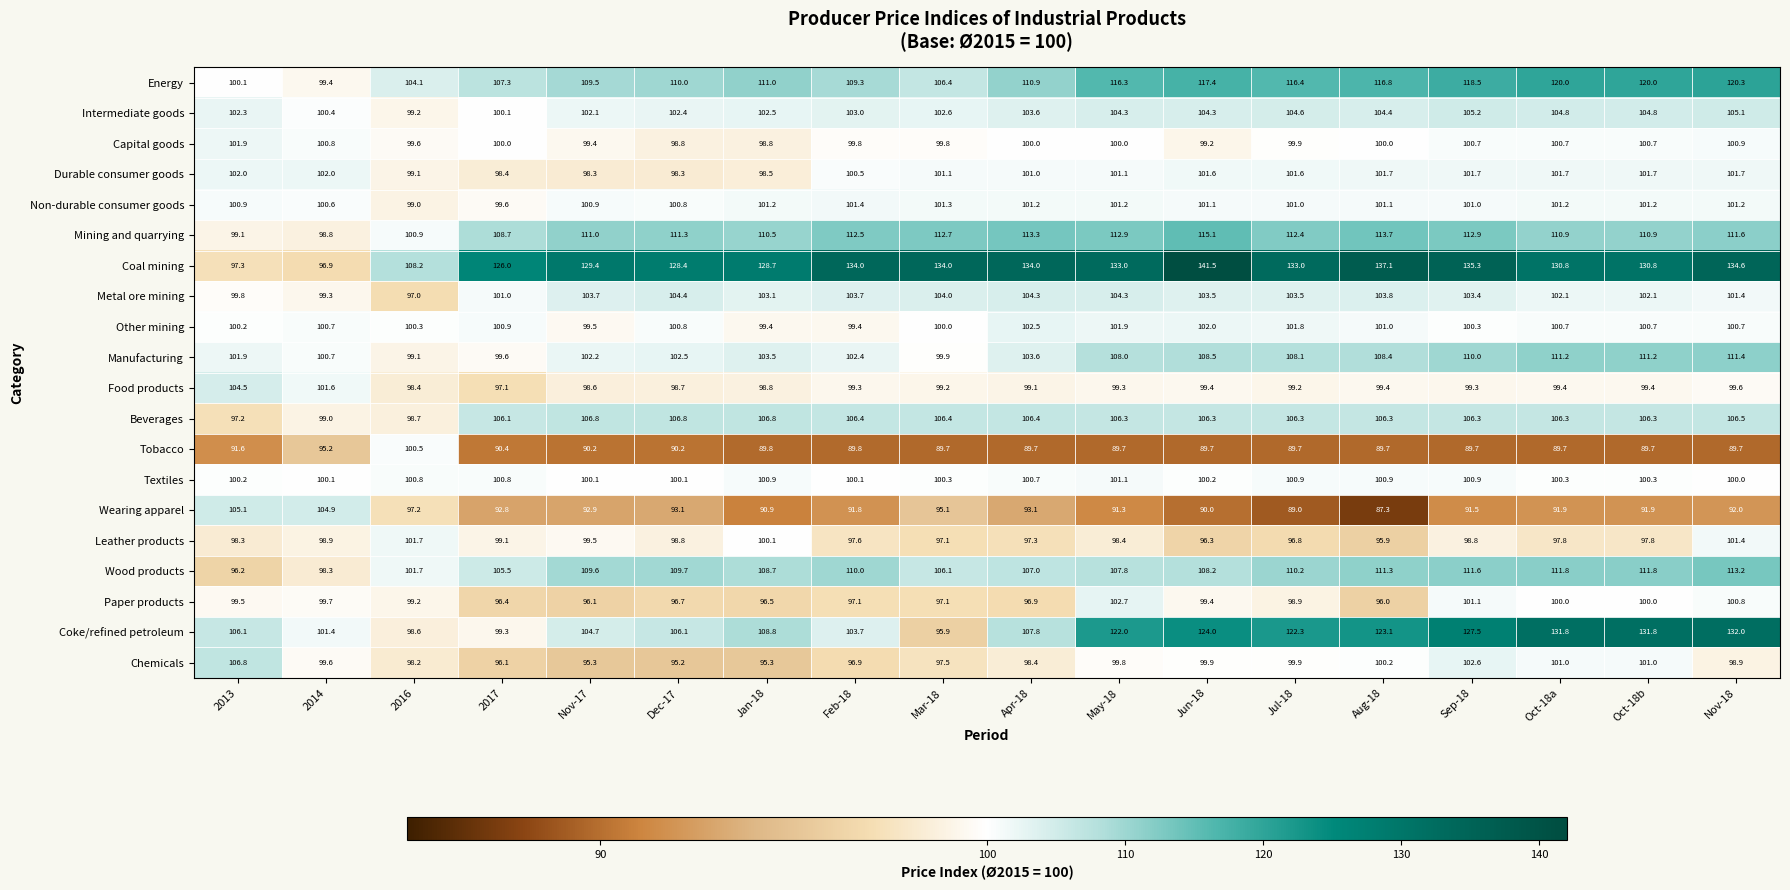

True or false: Chemicals has a value of 61.1 at Jun-18.

False